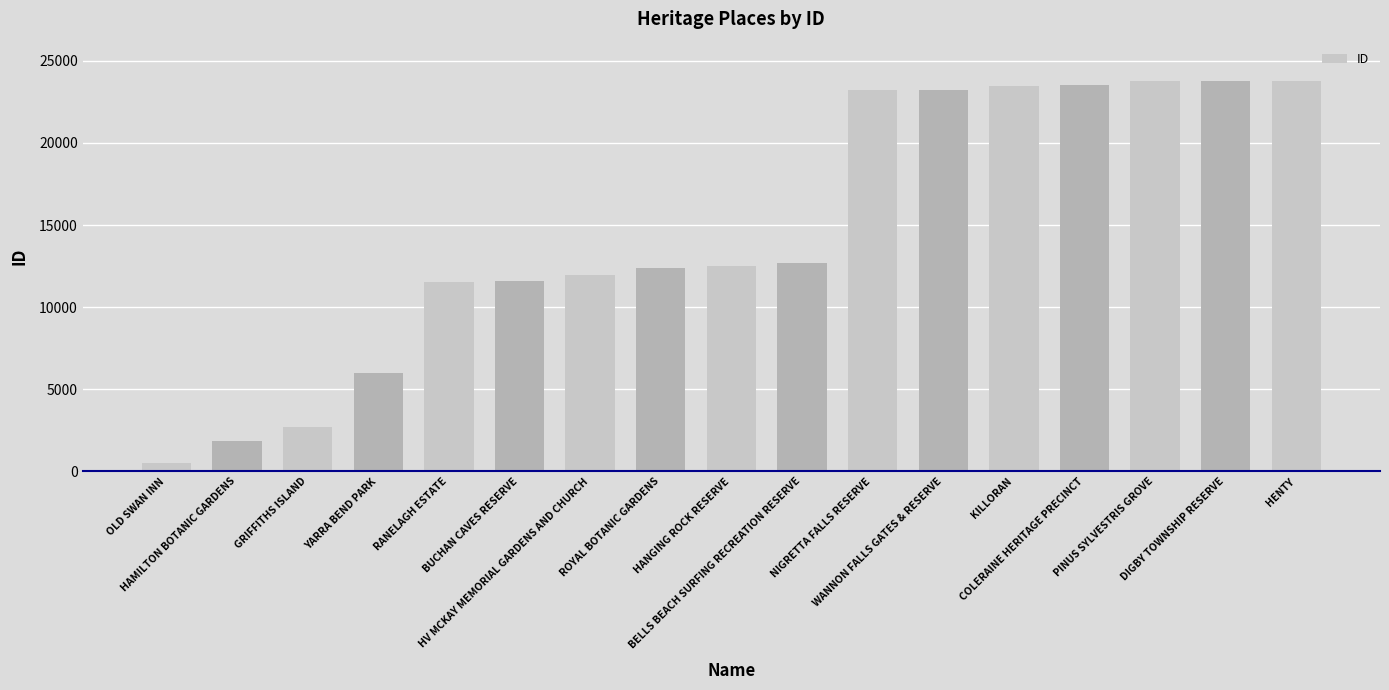

True or false: the data shows 20222 at RANELAGH ESTATE.

False